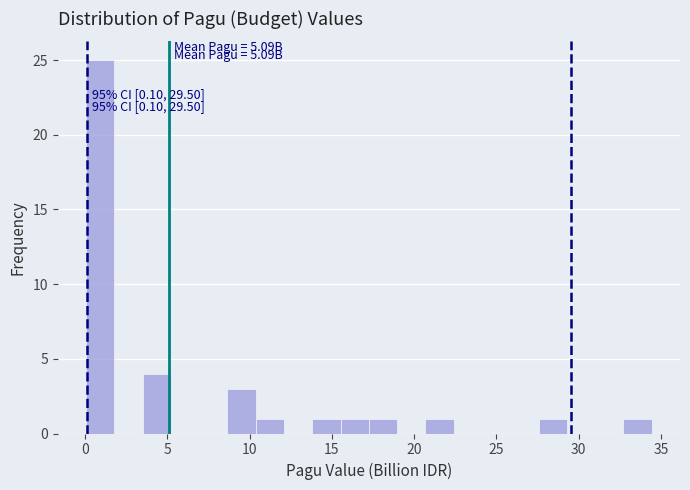

Read against the x-axis, roughly where is the centre of the tallest bar?

1.0